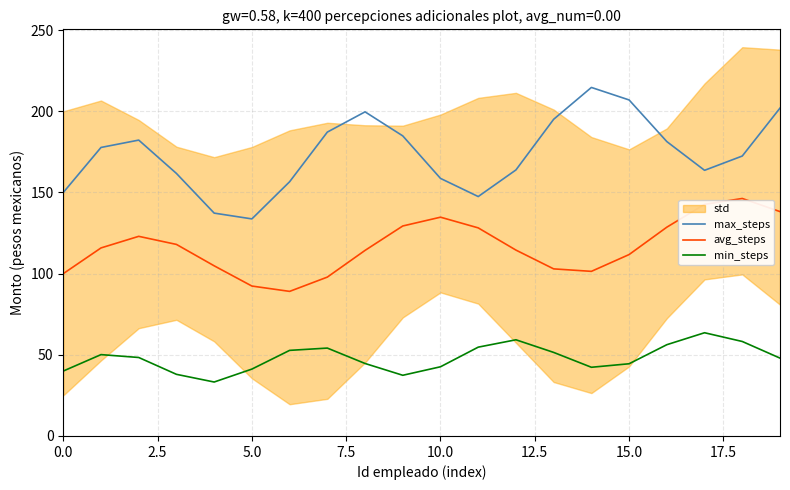

True or false: min_steps and avg_steps intersect in this chart.

False